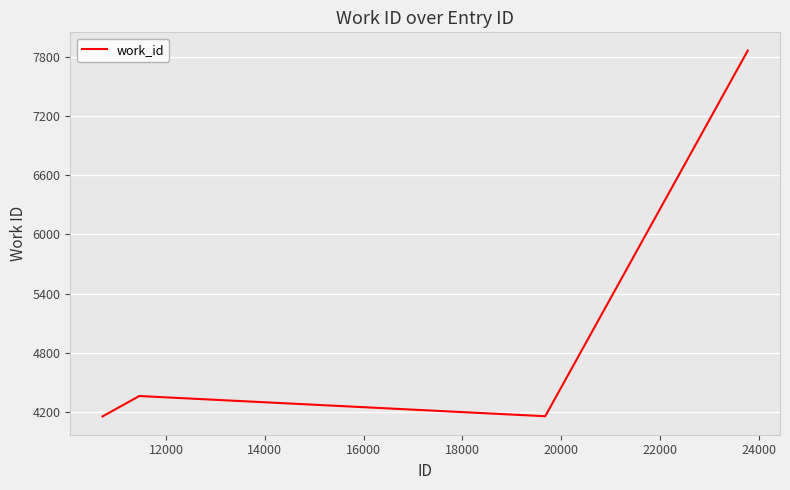

What is the difference between the maximum and minimum values?

3711